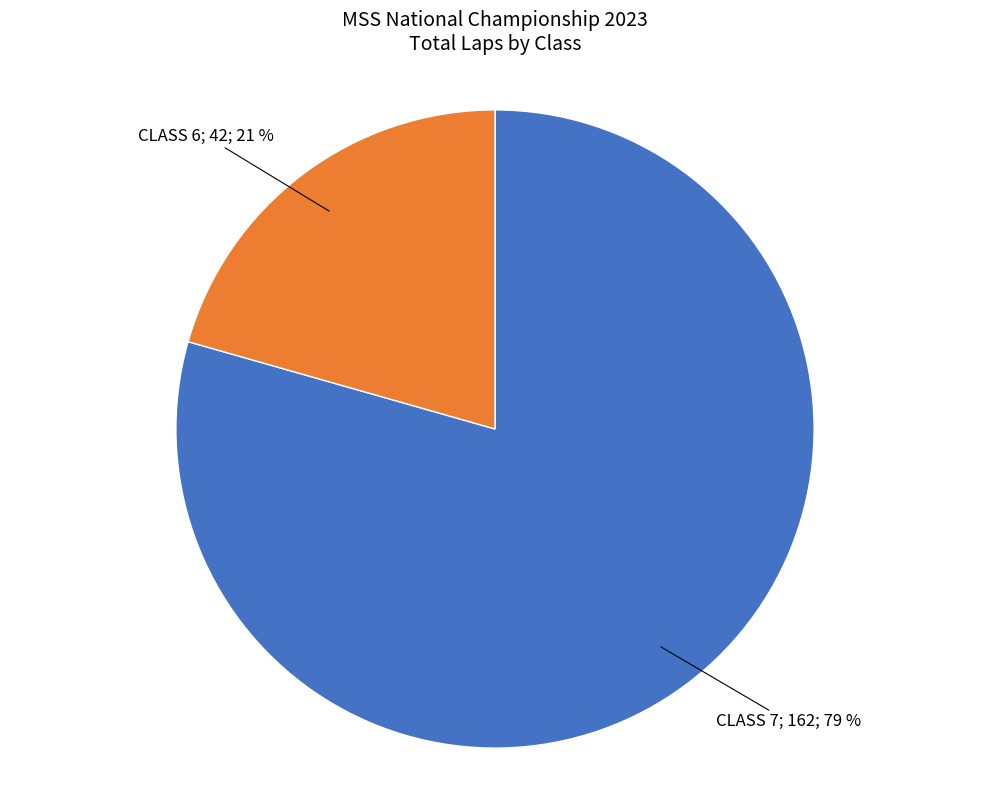

To the nearest percent, what is the average slice percentage?

50%